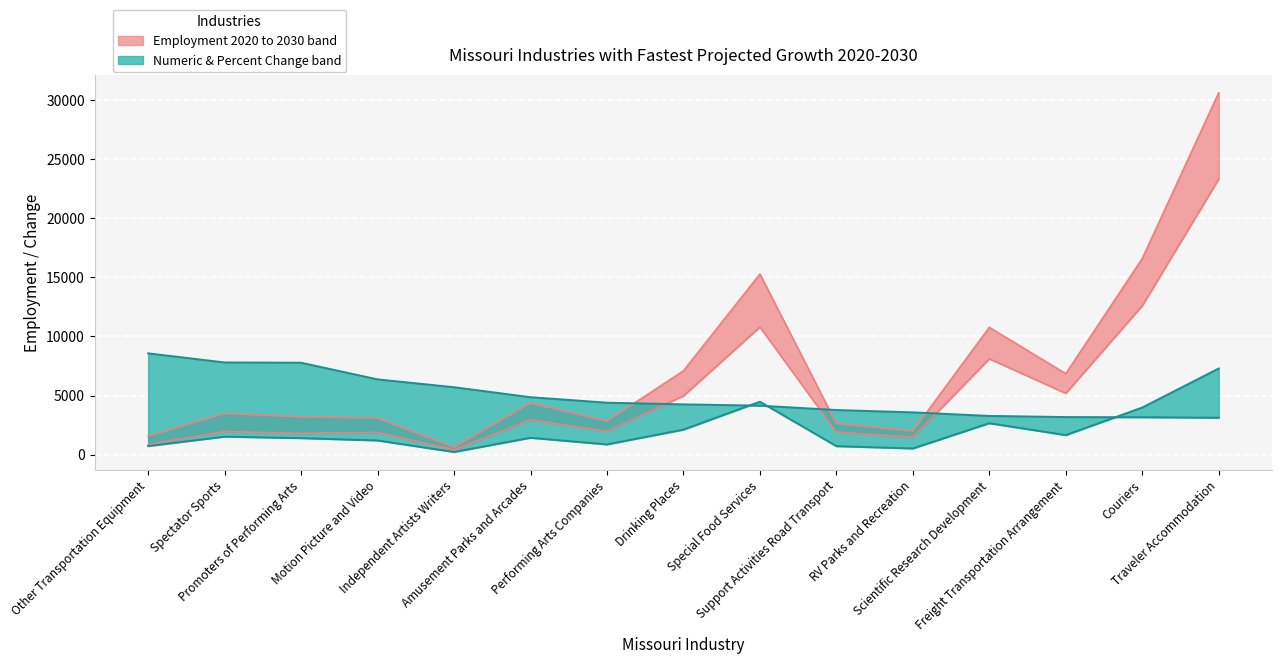

What is the difference between the maximum and minimum values in the employment_2020 series?

22938